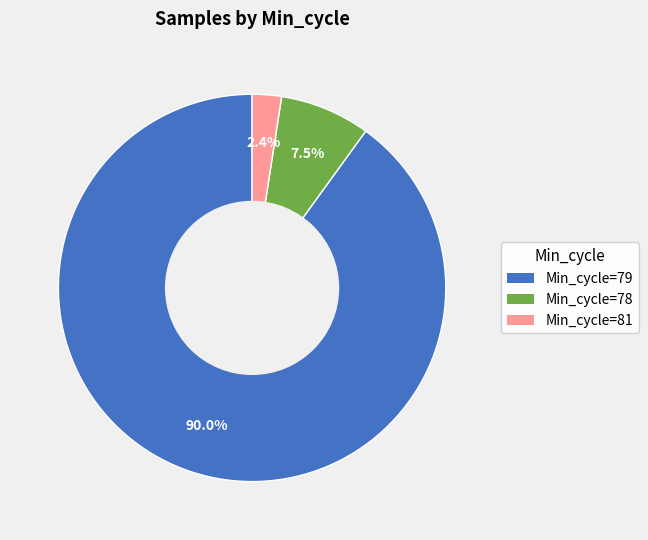

Is there any slice that represents more than half of the pie?

Yes